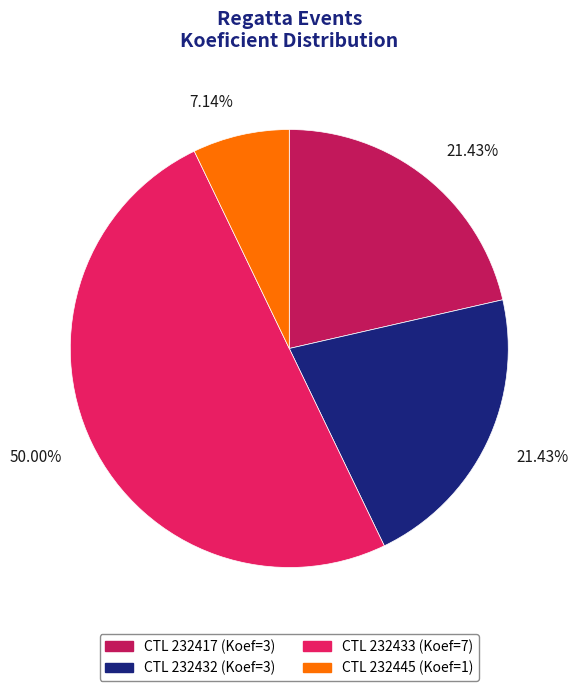

How many slices are in this pie chart?

4